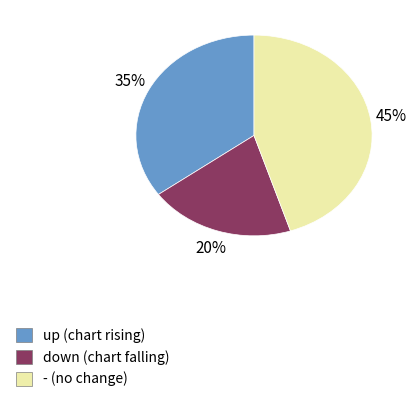

Do up and - together represent more than half of the pie?

Yes